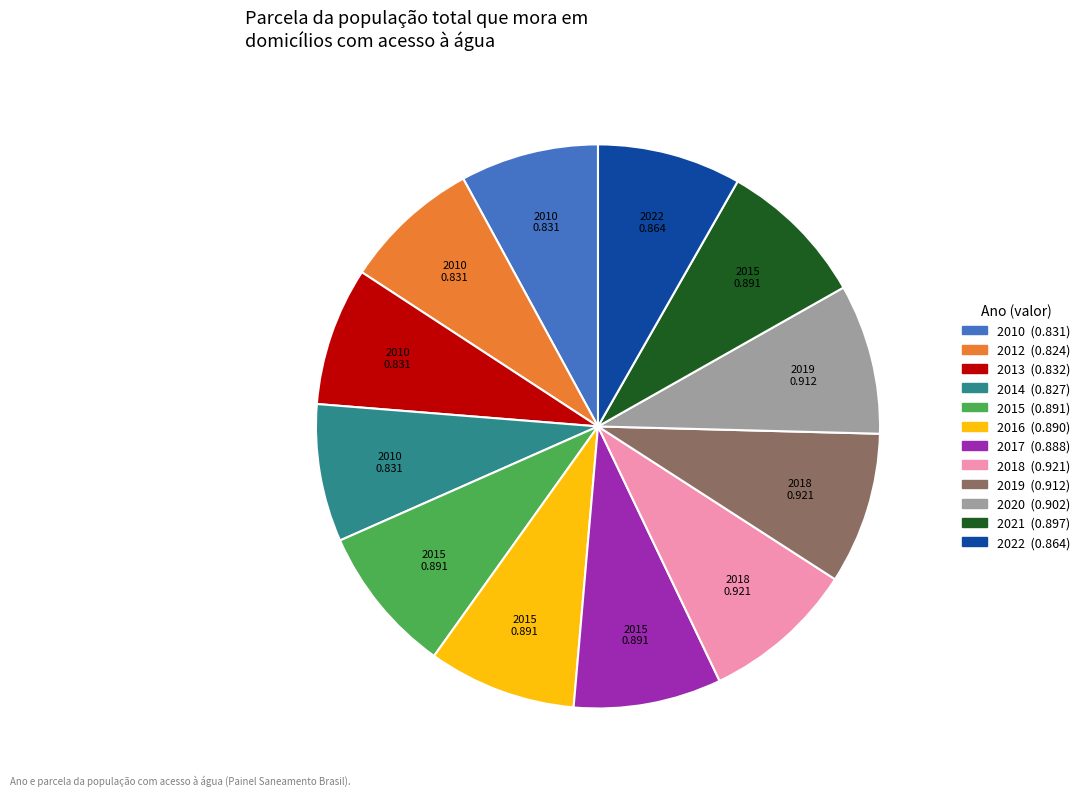

Is there a majority slice in this chart?

No